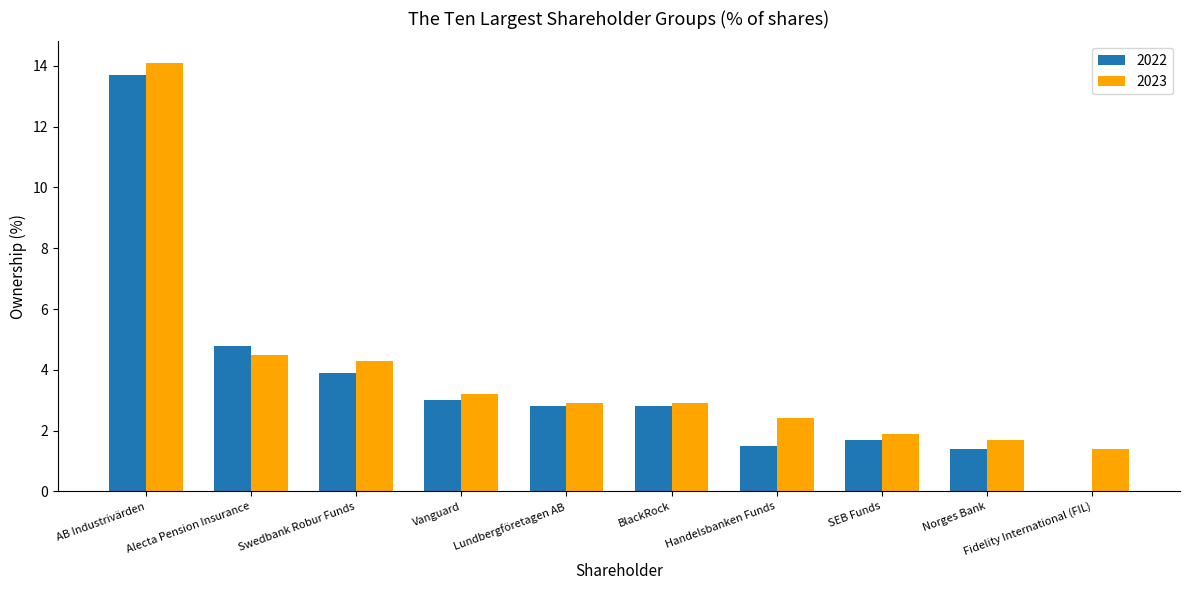

Reading right to left, extract all data points from this chart.

2022: Fidelity International (FIL)=0.0	Norges Bank=1.4	SEB Funds=1.7	Handelsbanken Funds=1.5	BlackRock=2.8	Lundbergföretagen AB=2.8	Vanguard=3.0	Swedbank Robur Funds=3.9	Alecta Pension Insurance=4.8	AB Industrivärden=13.7
2023: Fidelity International (FIL)=1.4	Norges Bank=1.7	SEB Funds=1.9	Handelsbanken Funds=2.4	BlackRock=2.9	Lundbergföretagen AB=2.9	Vanguard=3.2	Swedbank Robur Funds=4.3	Alecta Pension Insurance=4.5	AB Industrivärden=14.1